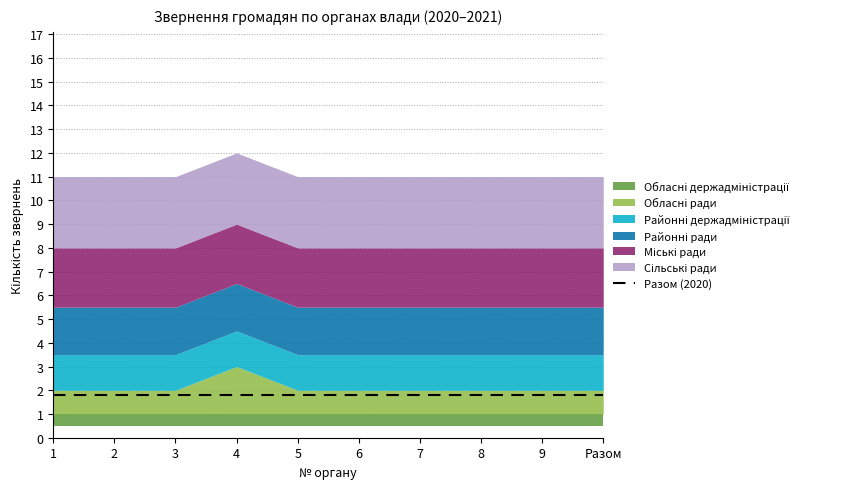

Which has a higher value, 1 or 5?

1